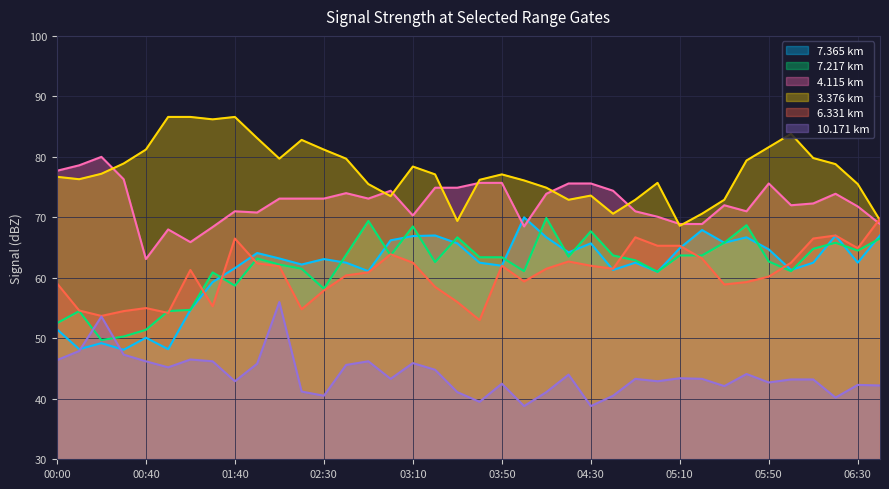

The   7.217 series shows 54.5 at 2006/12/22 01:00. True or false?

True